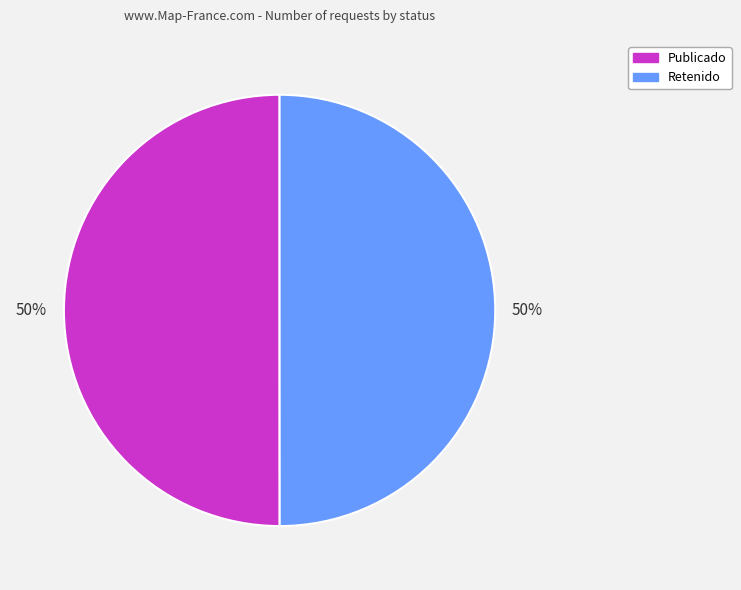

Is the sum of Retenido and Publicado greater than half?

Yes